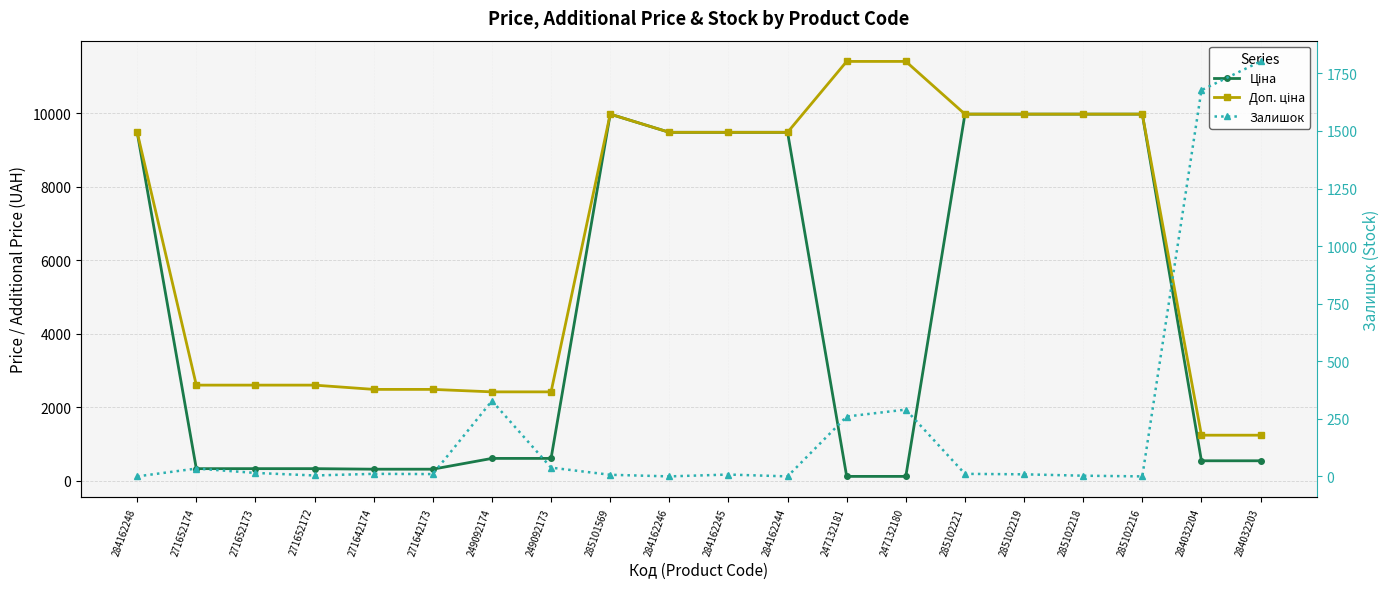

Between 247132181 and 271642173, which is larger?

271642173